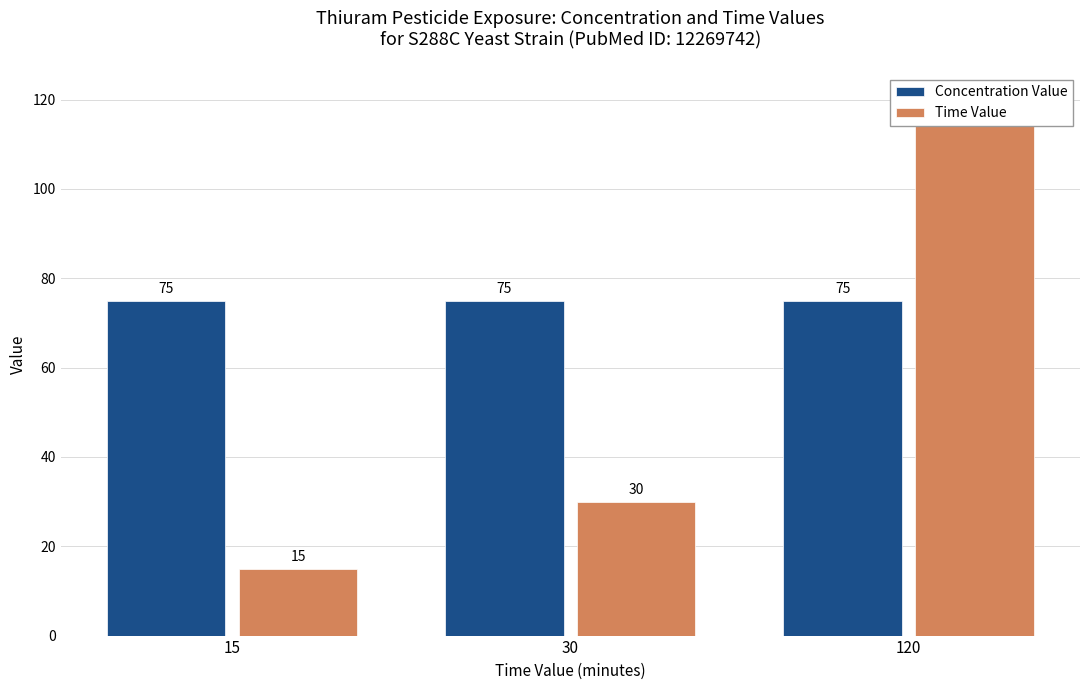

Reading left to right, list all the values displayed in this chart.

Concentration Value: 75	75	75
Time Value: 15	30	120